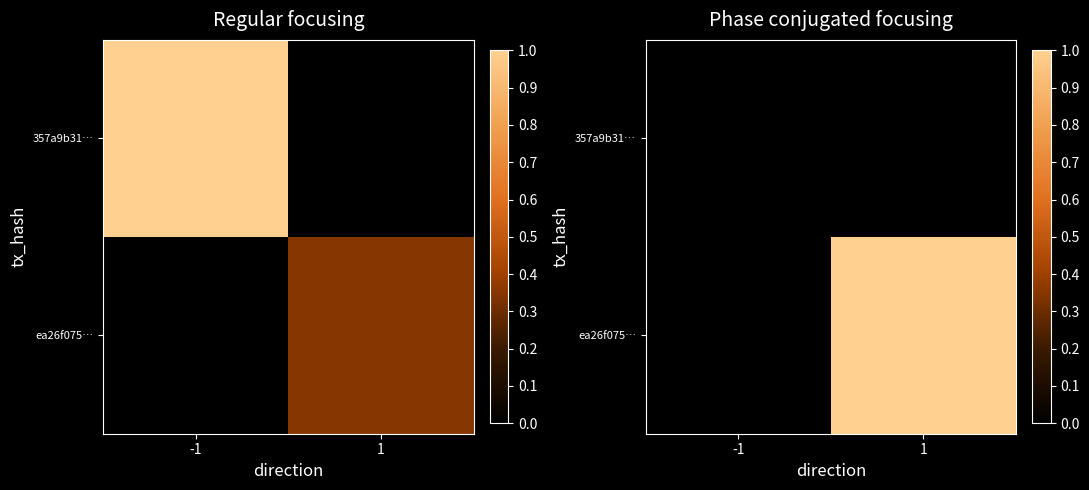

Rank the categories by 357a9b31… value from highest to lowest.

-1, 1